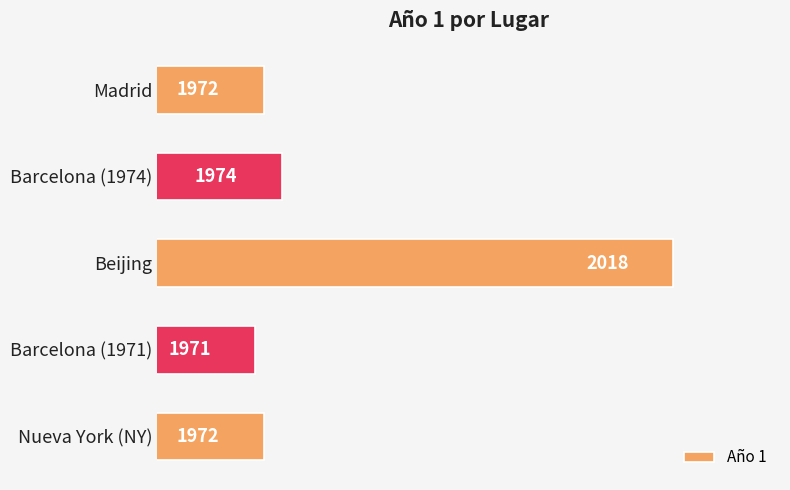

Are the bars horizontal?

Yes